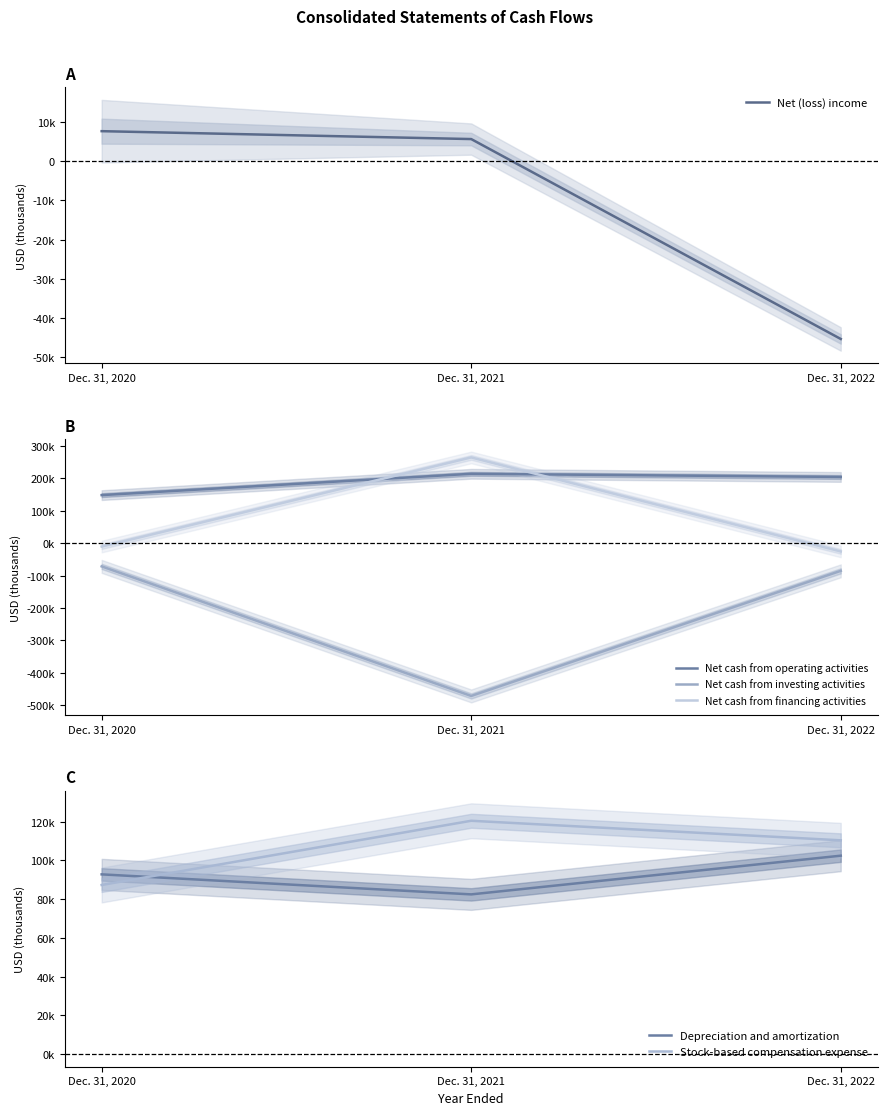

How many lines are shown in the chart?

6